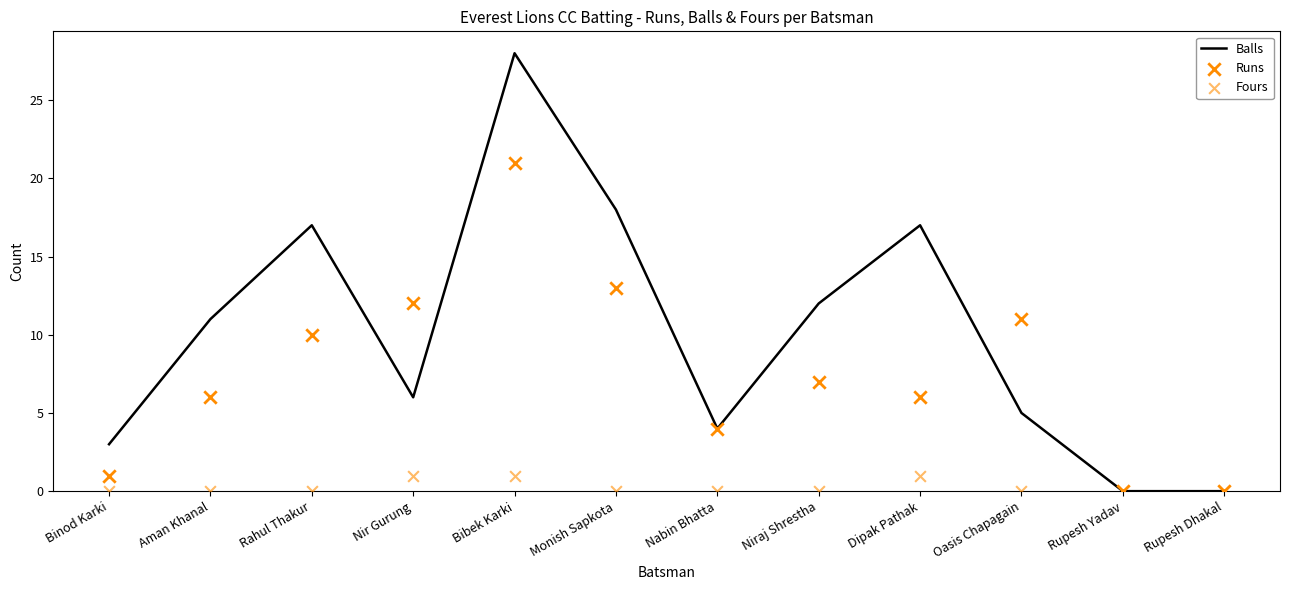

At how many categories does at least one series exceed 2?

10